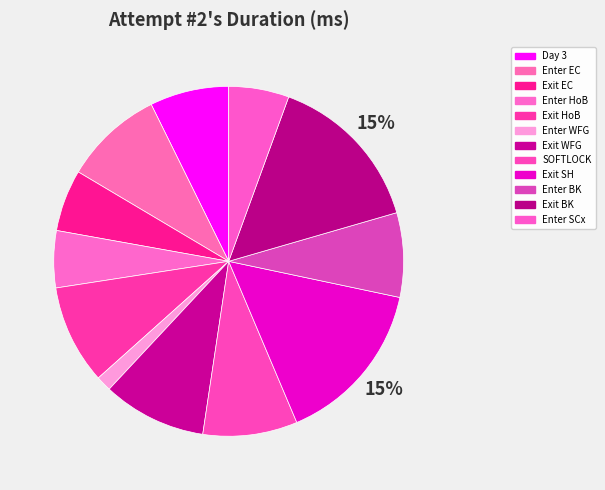

What is the smallest slice in the pie chart?

Enter WFG